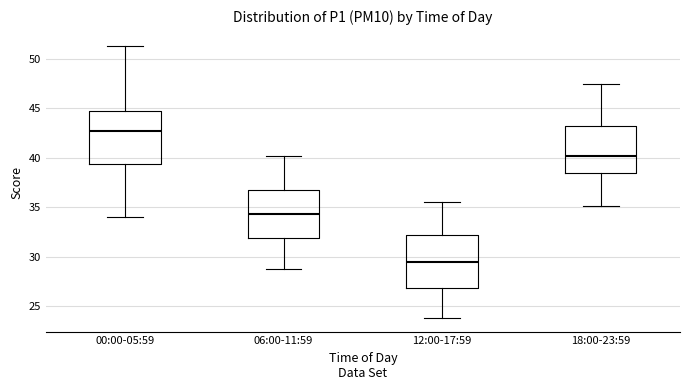

Reading left to right, transcribe this box plot: for each box, give where its median line is, the range the box spans, and where its two whiskers end, as read against the y-axis. The values are not printed on the chart, so give them approximately, as read against the axis.

00:00-05:59: median 42.5, box 39.5 to 44.5, whiskers 34.0 to 51.5
06:00-11:59: median 34.5, box 32.0 to 36.5, whiskers 29.0 to 40.0
12:00-17:59: median 29.5, box 27.0 to 32.0, whiskers 24.0 to 35.5
18:00-23:59: median 40.0, box 38.5 to 43.0, whiskers 35.0 to 47.5